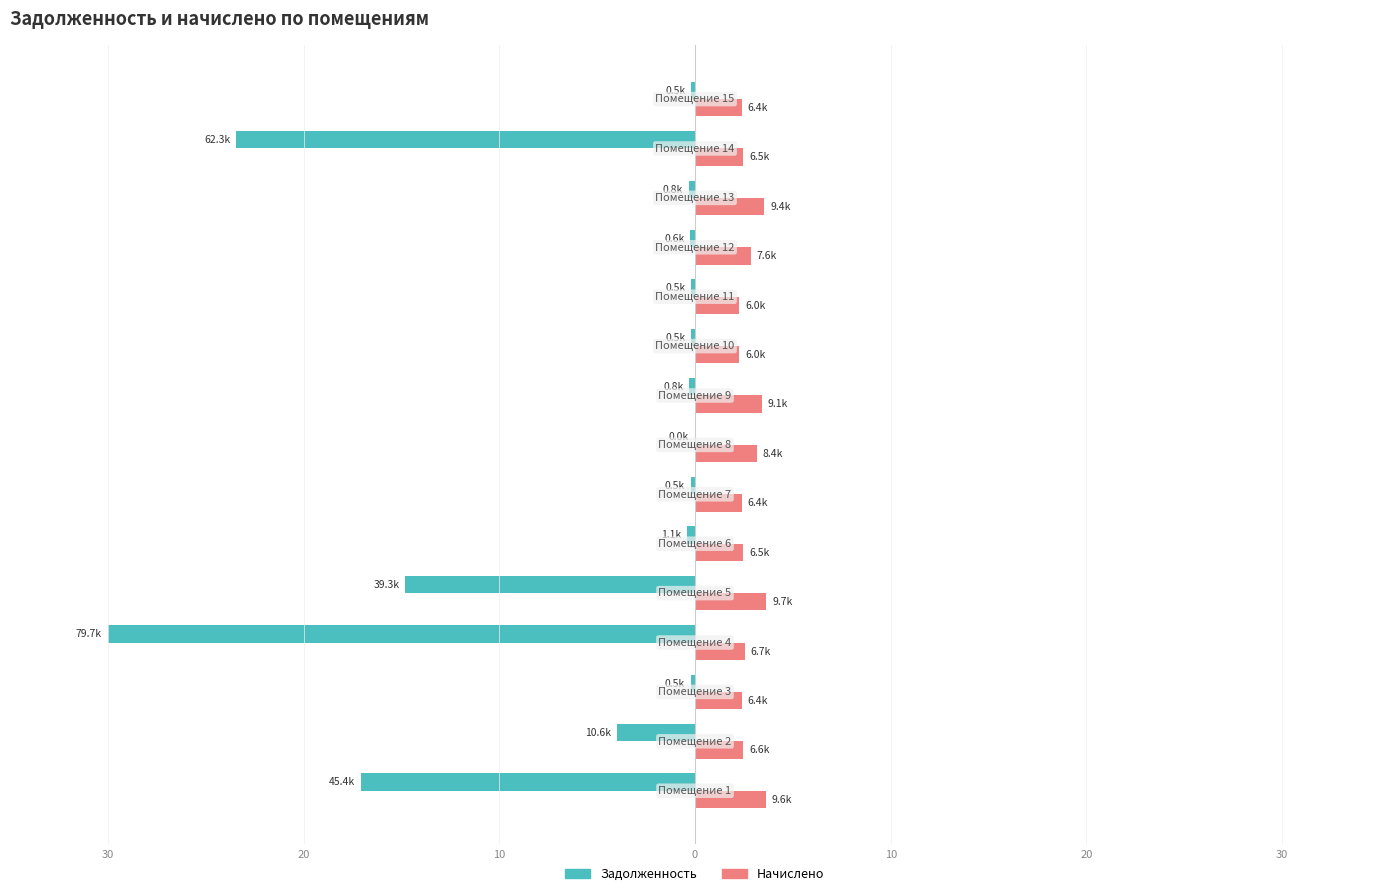

What are all the series names shown in the legend?

Задолженность, Начислено